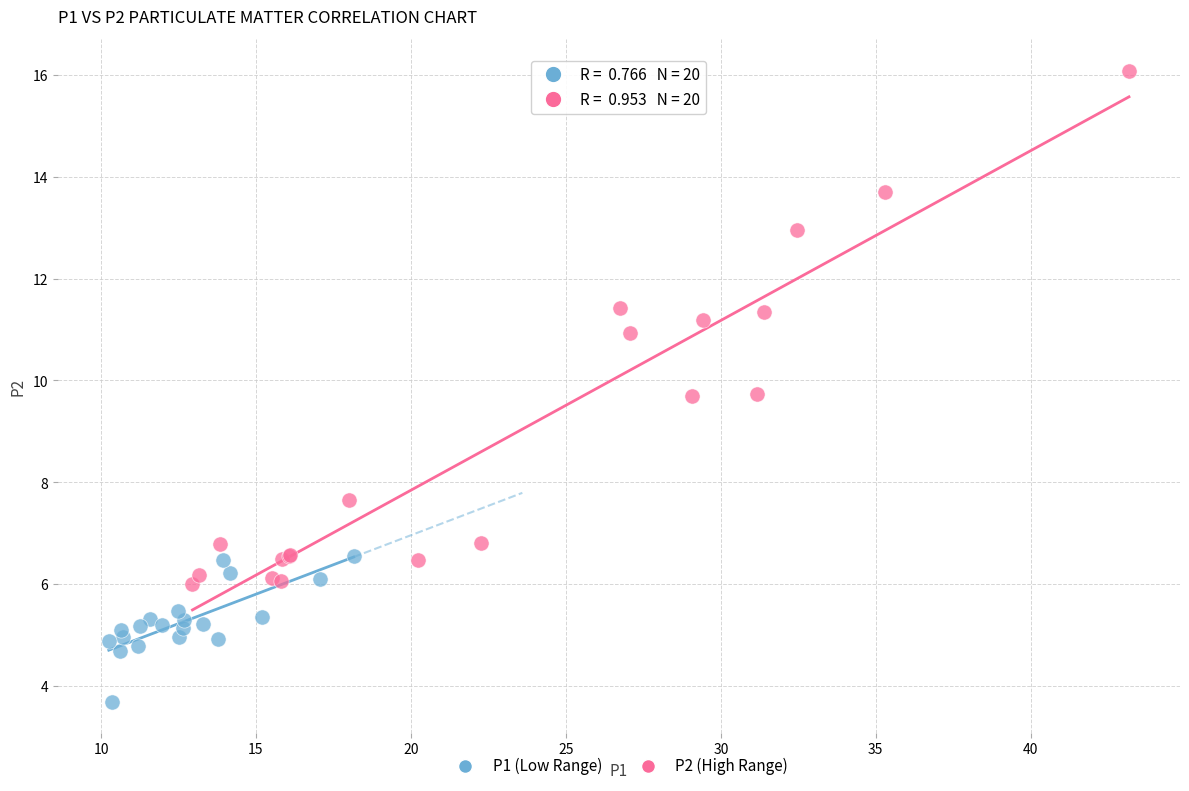

Which series has the largest Y range (max minus min)?

P2 (High Range)